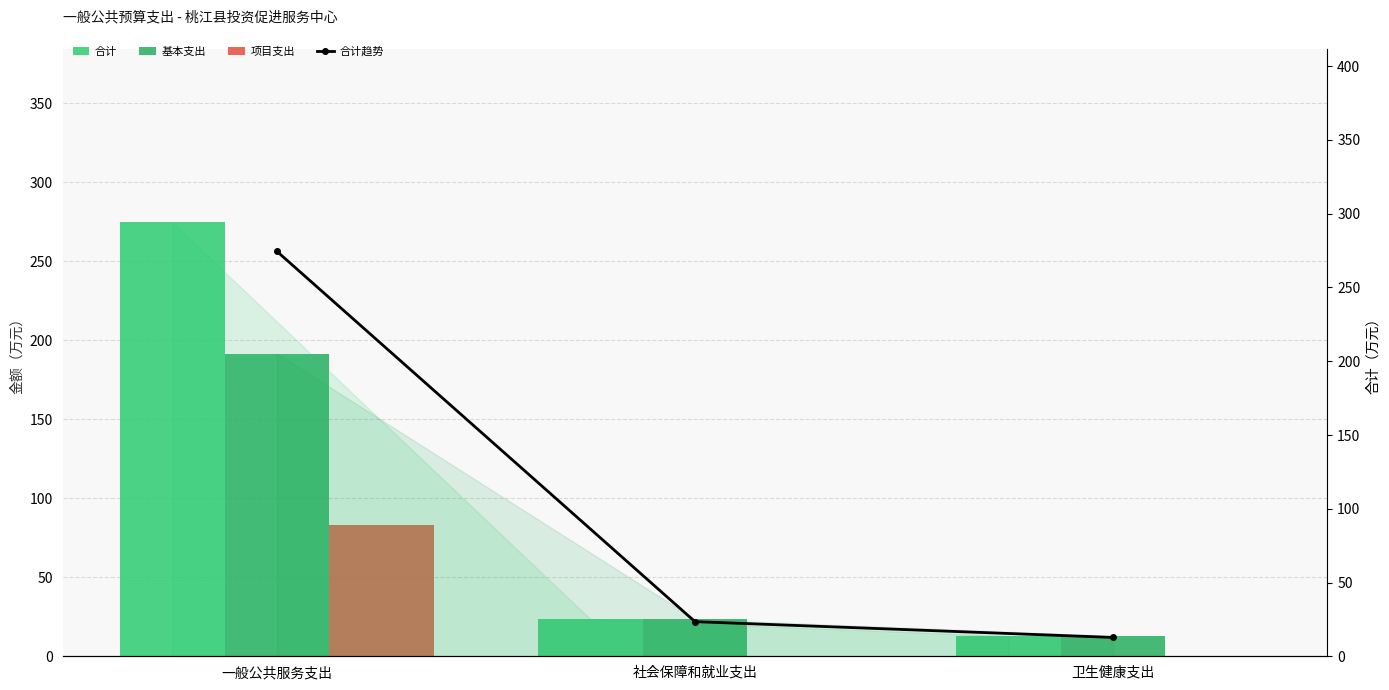

How many values in the 合计趋势 series exceed 23?

2